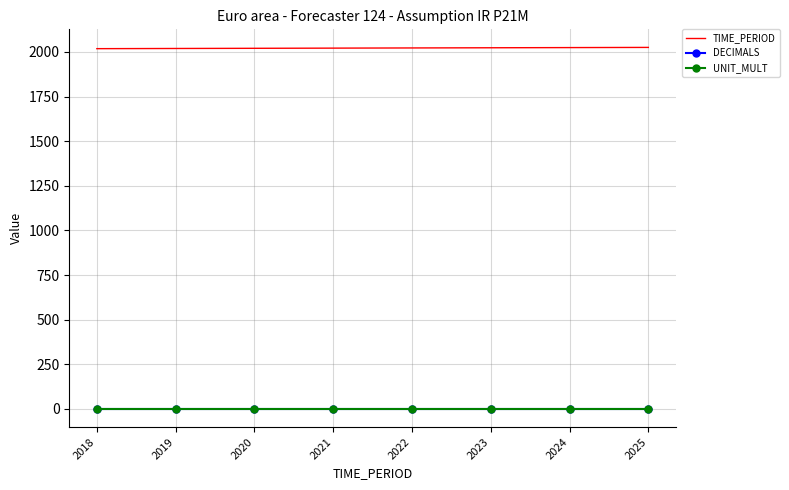

At how many categories does at least one series exceed 583?

8